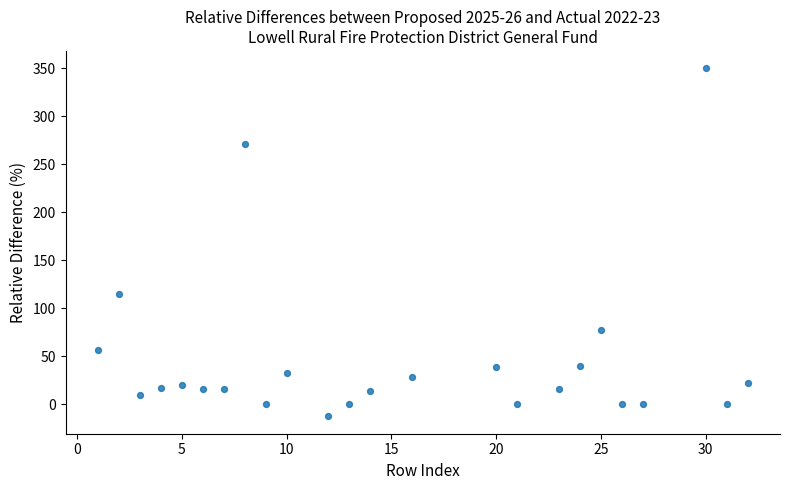

What is the range of X values (max minus min)?

31.0